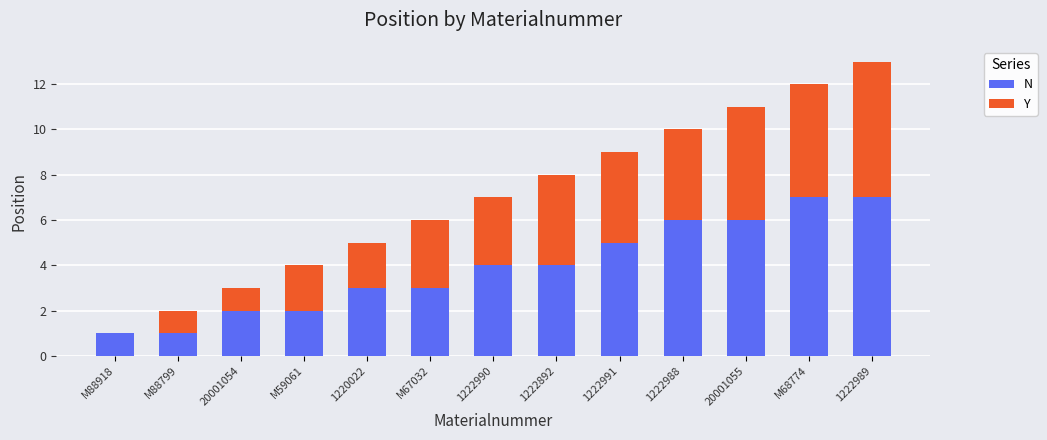

What is the sum of all N values?

51